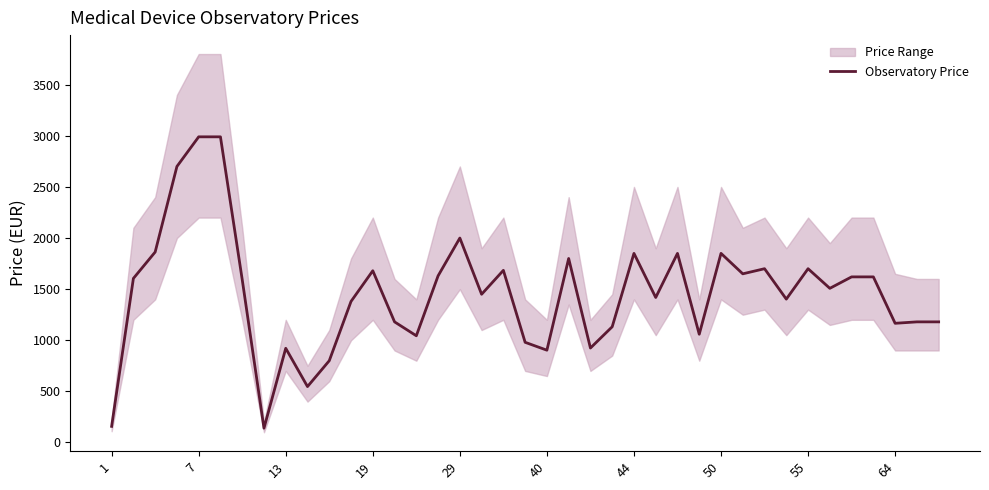

True or false: the data shows 2957.0 at 29.

False